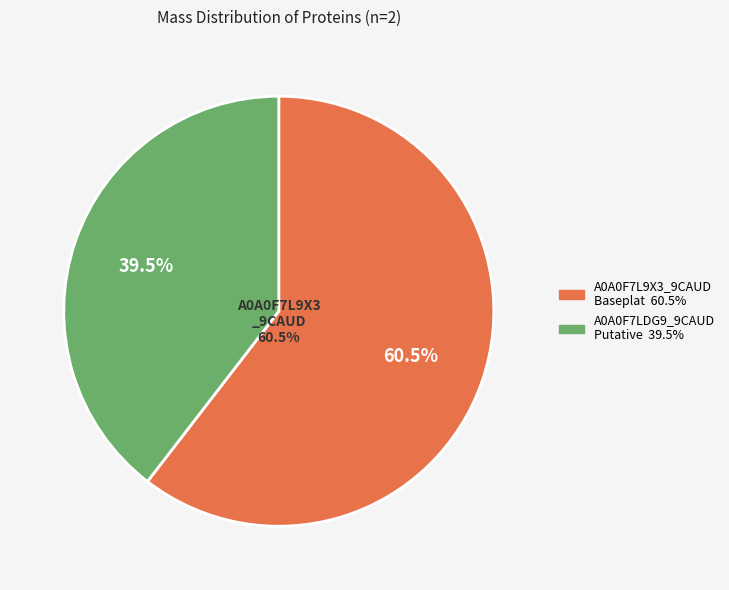

What percentage do tr|A0A0F7LDG9|A0A0F7LDG9_9CAUD and tr|A0A0F7L9X3|A0A0F7L9X3_9CAUD together represent?

100.0%